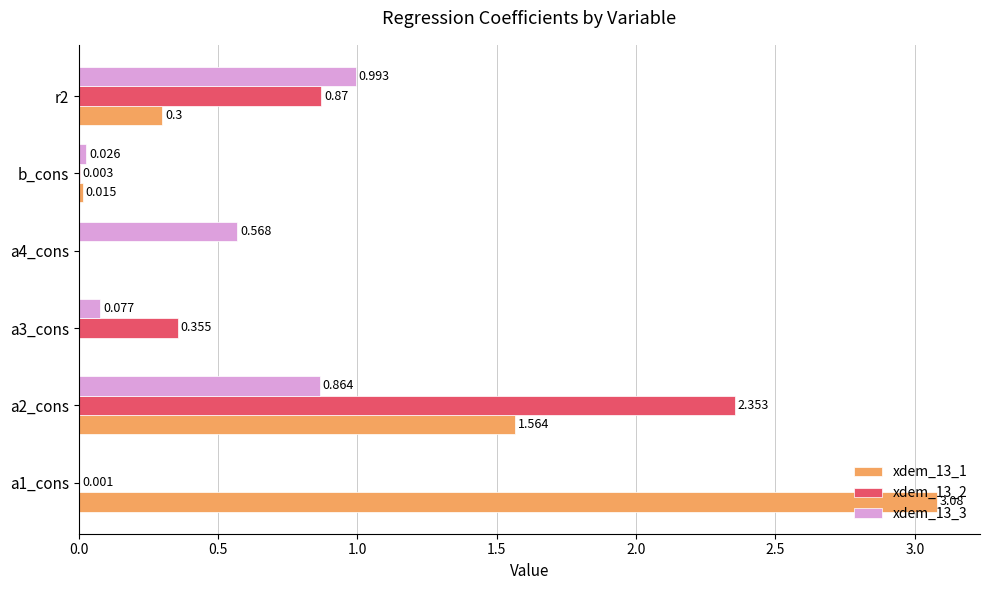

Is the value of xdem_13_1 at a2_cons greater than the value of xdem_13_2 at a1_cons?

Yes